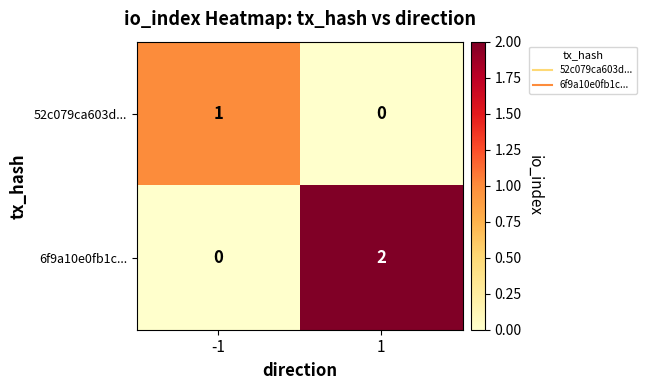

Rank the series at 1 from highest to lowest value.

6f9a10e0fb1c..., 52c079ca603d...